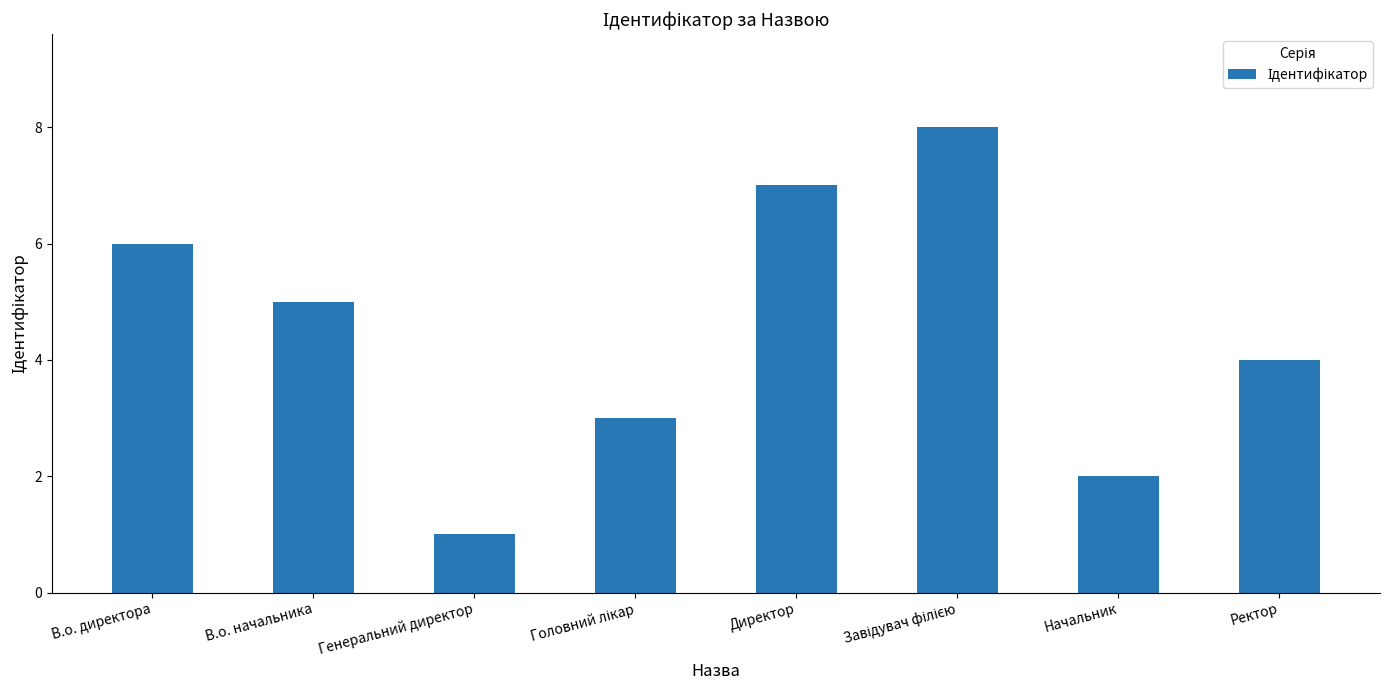

Is it true that the value at Генеральний директор is 1?

True